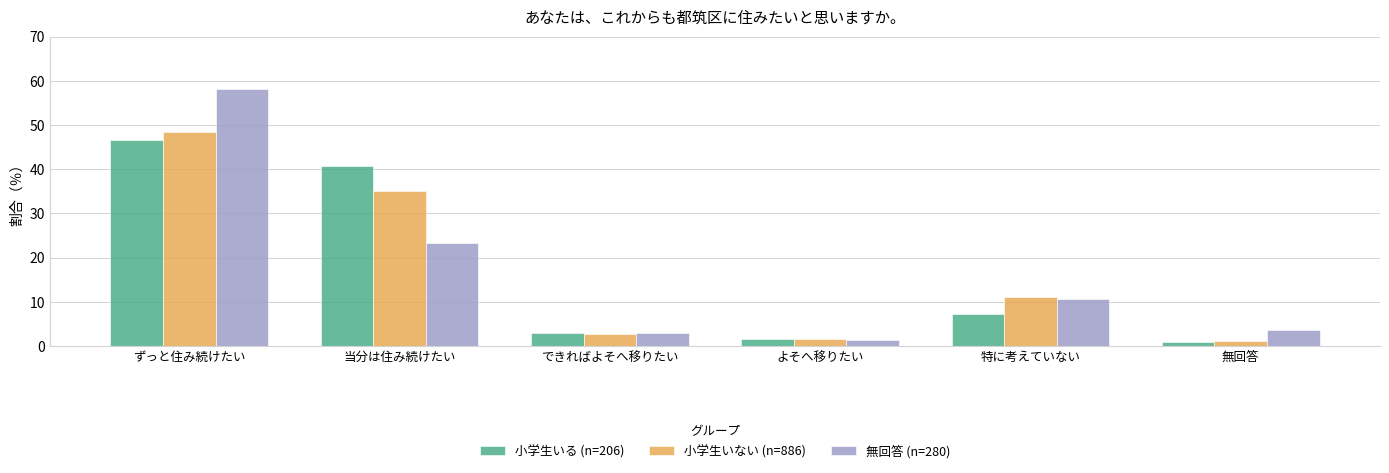

Which series changed the most between できればよそへ移りたい and よそへ移りたい?

小学生いる (n=206)